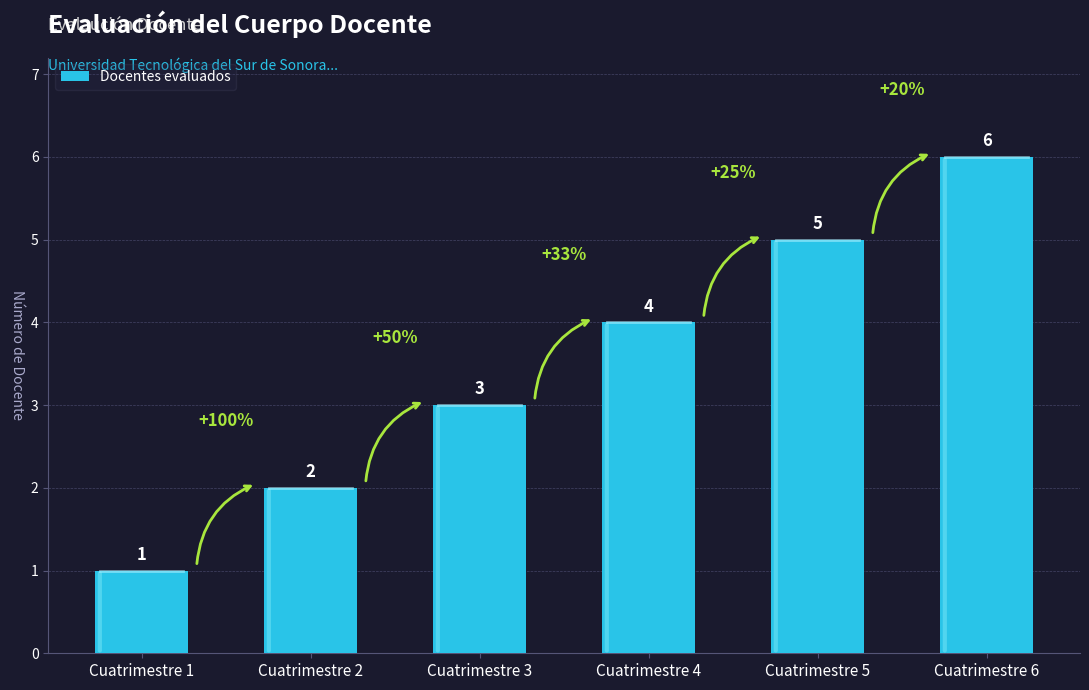

The chart shows a value of 4 at Cuatrimestre 4. True or false?

True